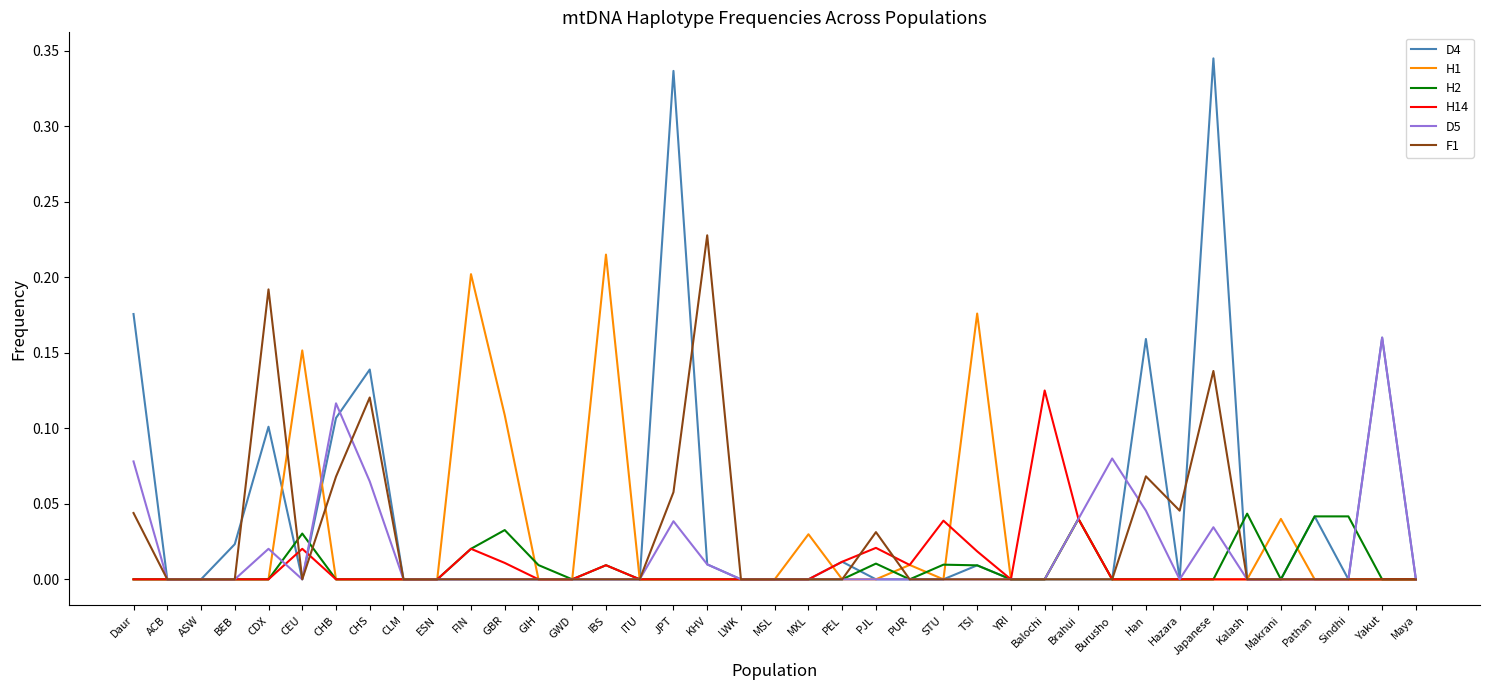

Is the value of D4 at FIN greater than the value of H1 at FIN?

No